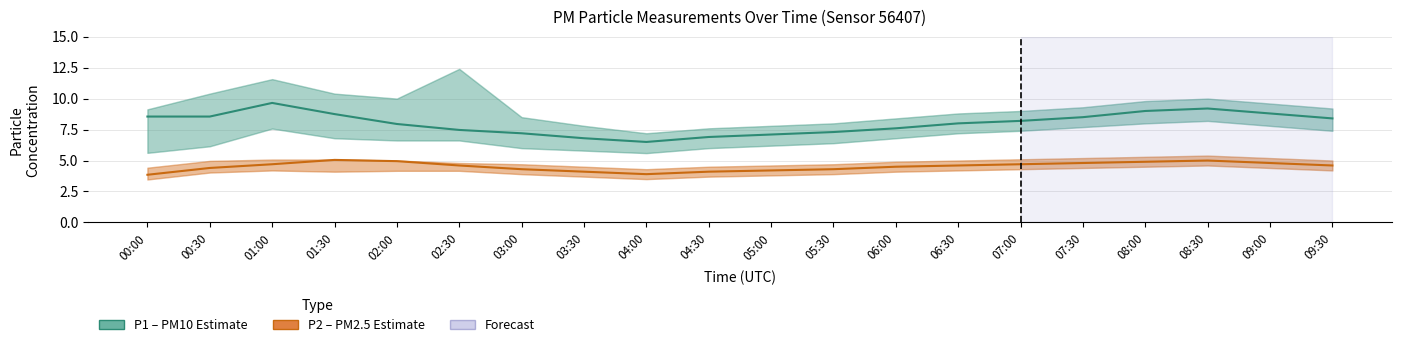

How many interior local peaks does the P1 (PM10) series have?

2